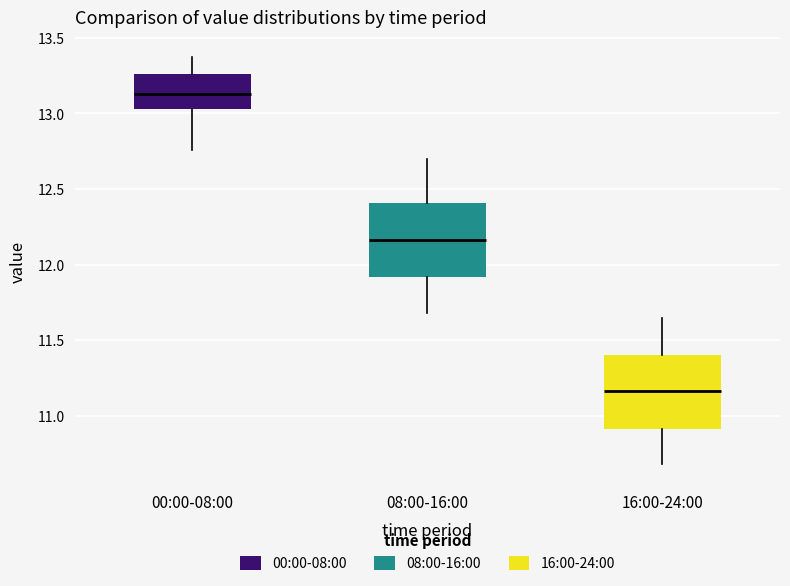

Which box has the highest median line?

00:00-08:00